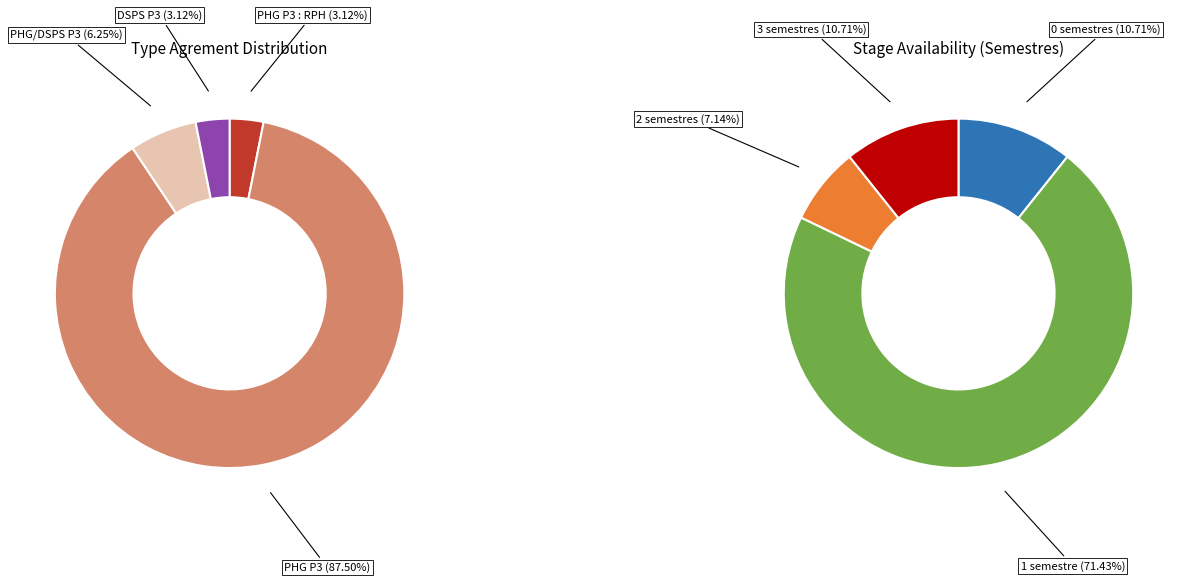

To the nearest percent, what percentage of the pie is PHG P3?

88%